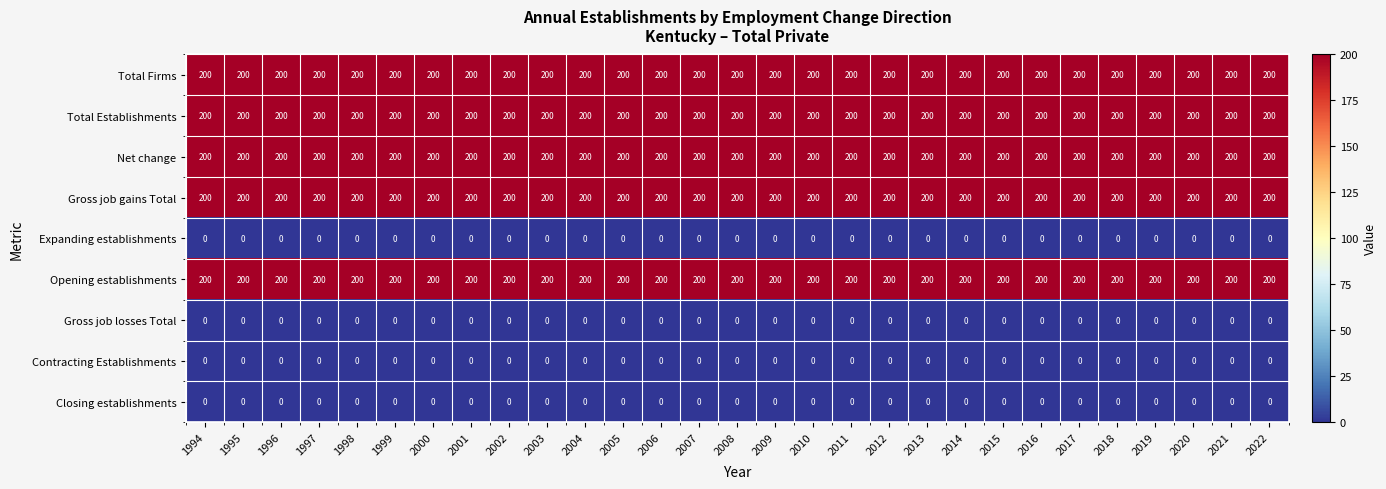

What is the greatest value displayed?

200